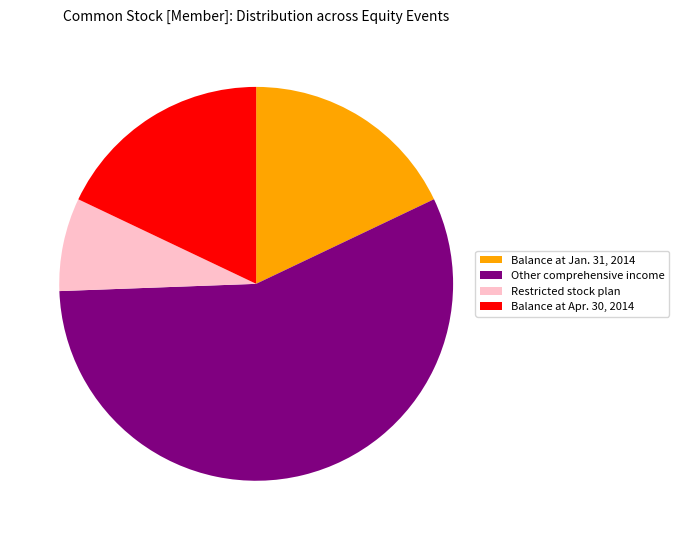

What is the smallest slice in the pie chart?

Restricted stock plan